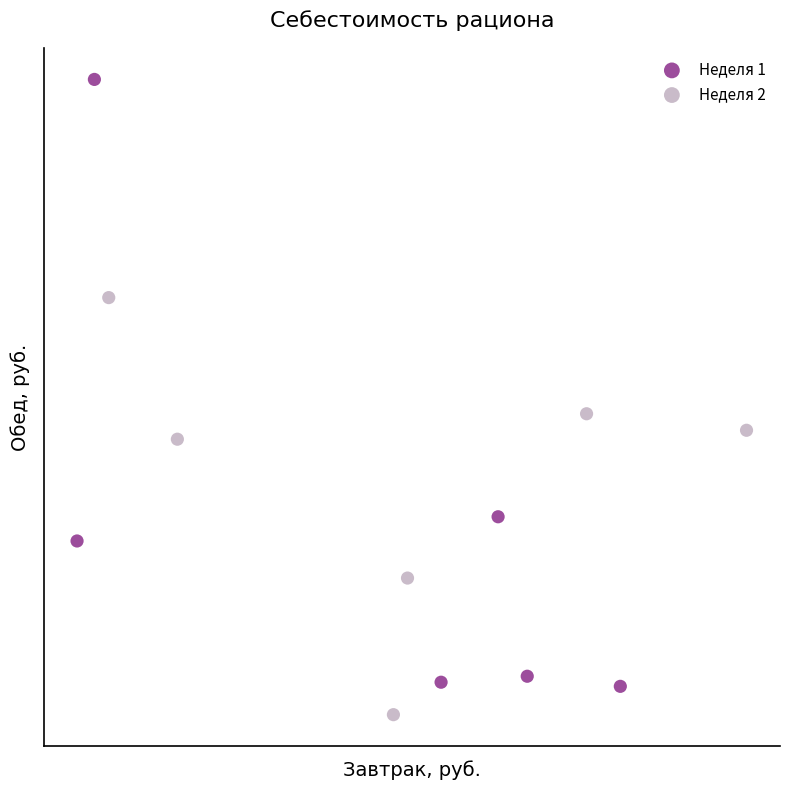

Which series contains the highest Y value?

Неделя 1